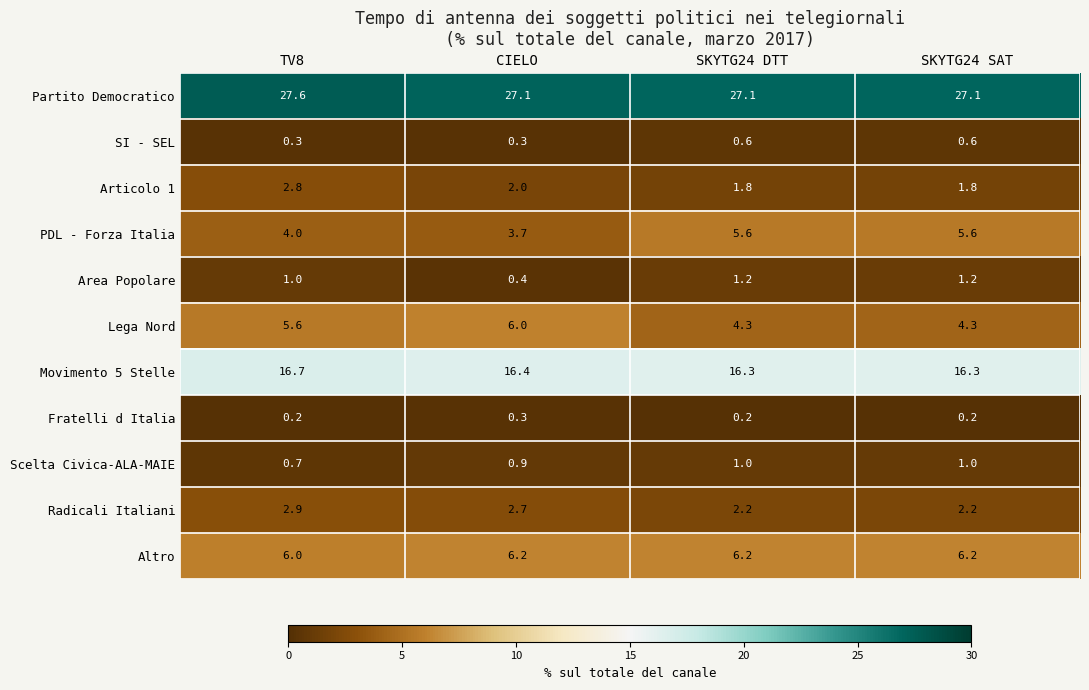

What is the difference between the second highest and second lowest values in the PDL - Forza Italia series?

1.6